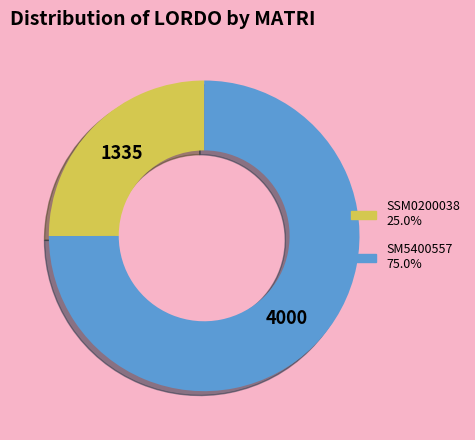

Is it true that SM5400557 is 89% of the pie?

False